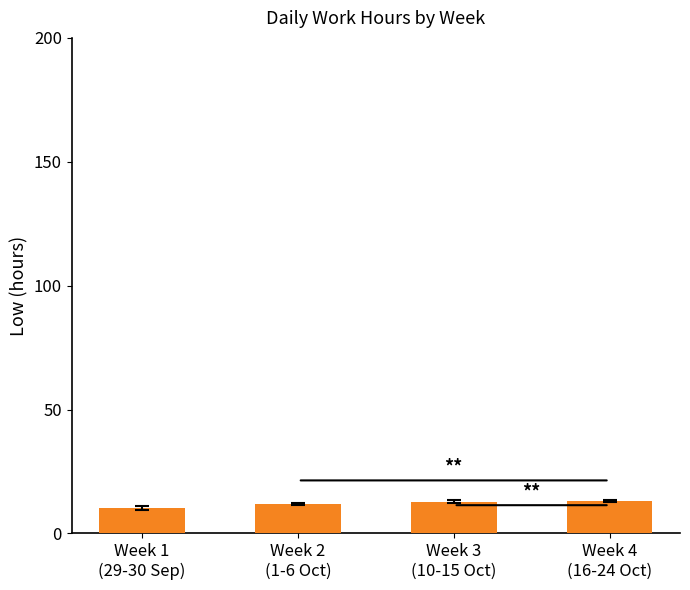

What is the ratio of the value at Week 3
(10-15 Oct) to the value at Week 1
(29-30 Sep)?

1.2